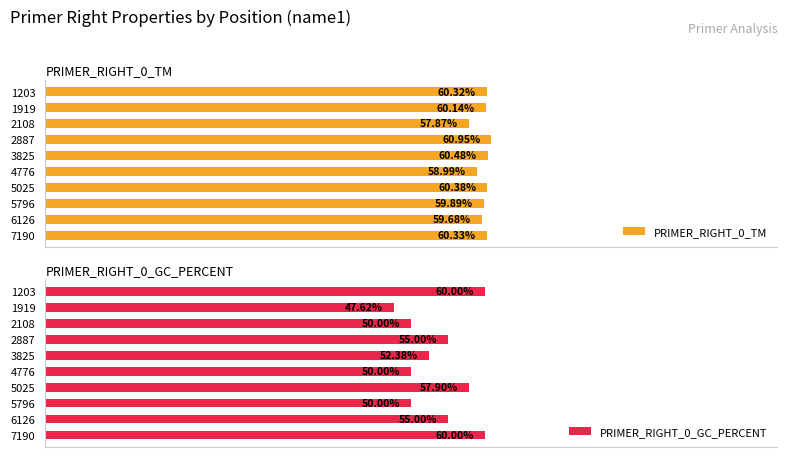

How many groups of bars are there?

10